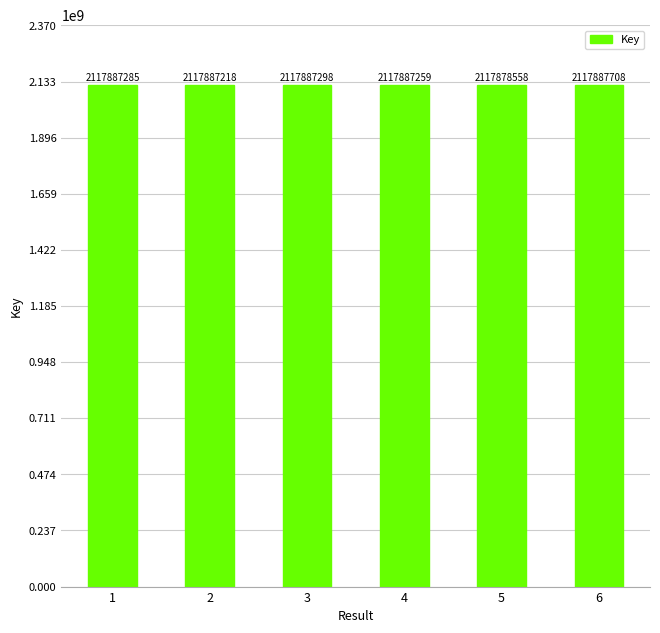

What is the value of the 5th bar from the left?

2117878558